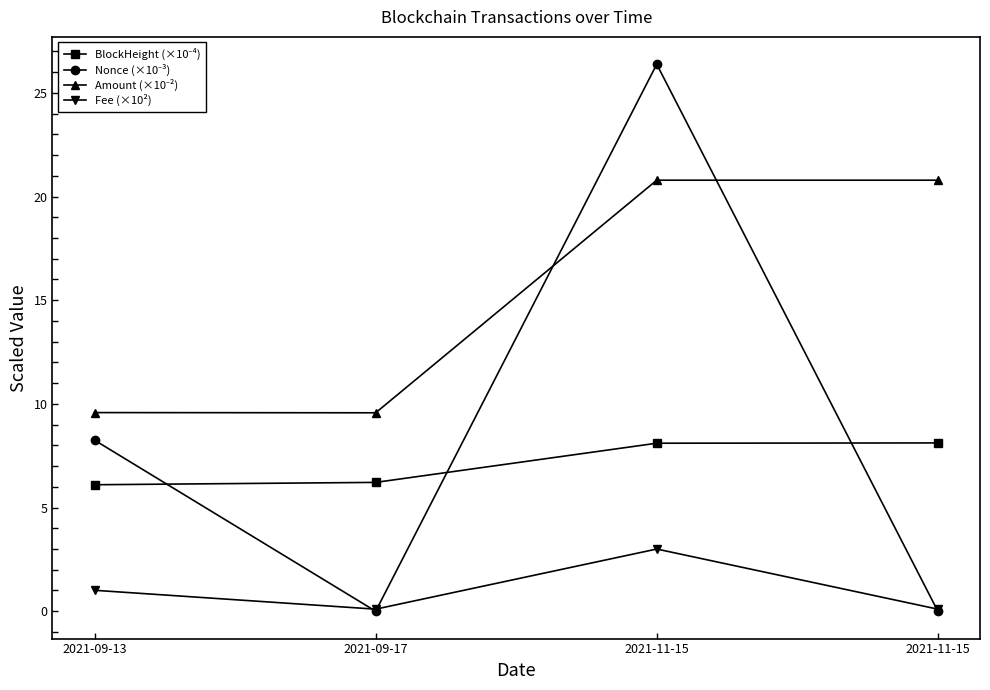

Reading left to right, transcribe all the data shown in this chart.

BlockHeight (×10⁻⁴): 6.1	6.2	8.1	8.1
Nonce (×10⁻³): 8.2	0.0	26.4	0.0
Amount (×10⁻²): 9.6	9.6	20.8	20.8
Fee (×10²): 1.0	0.1	3.0	0.1